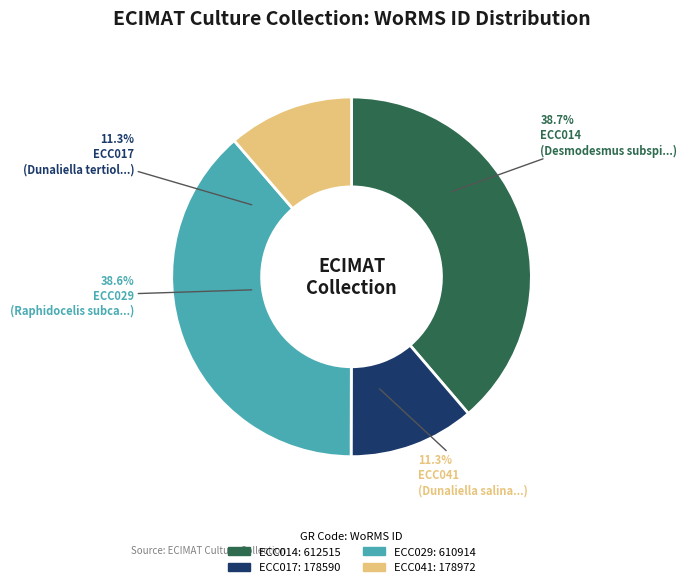

Approximately how many times larger is the value at ECC014 compared to ECC029?

1.0